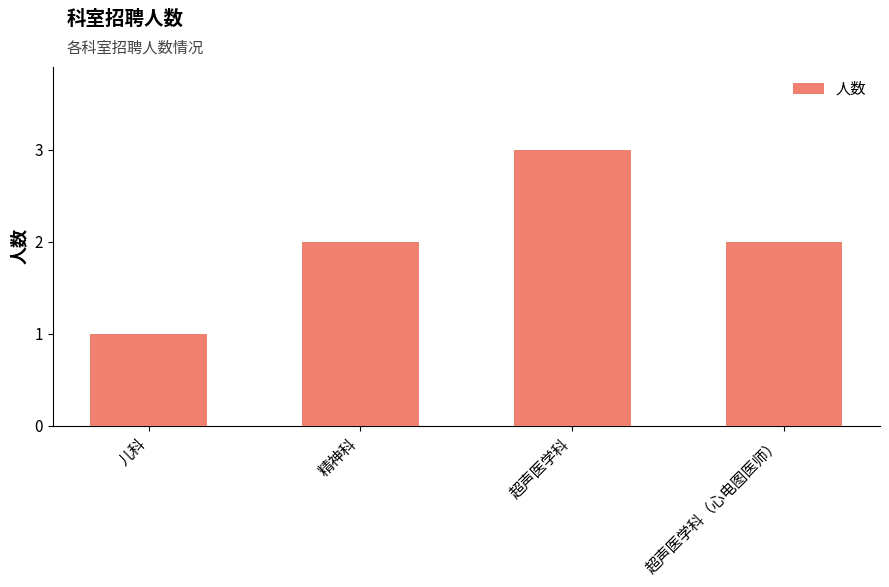

What is the sum of the values at 超声医学科 and 精神科?

5